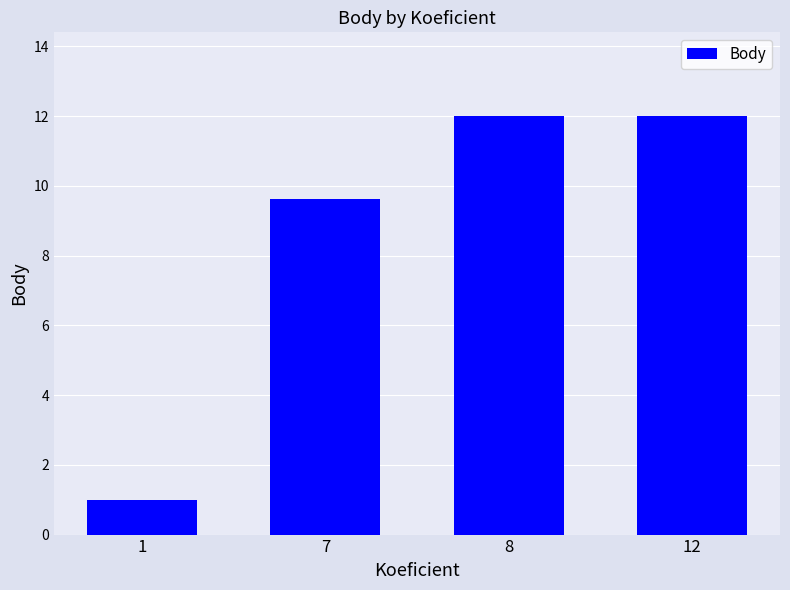

What is the difference between the second highest and minimum values?

11.0